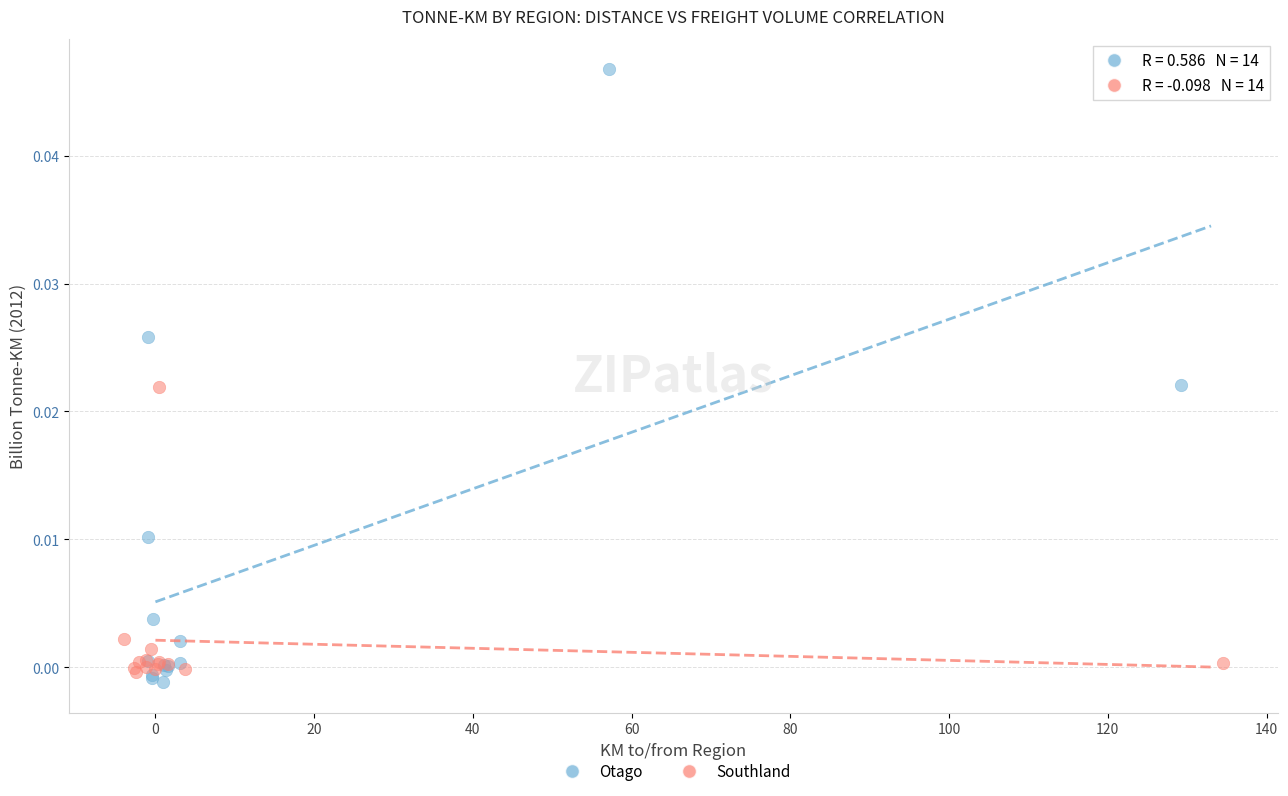

What are all the series names shown in the legend?

Otago, Southland